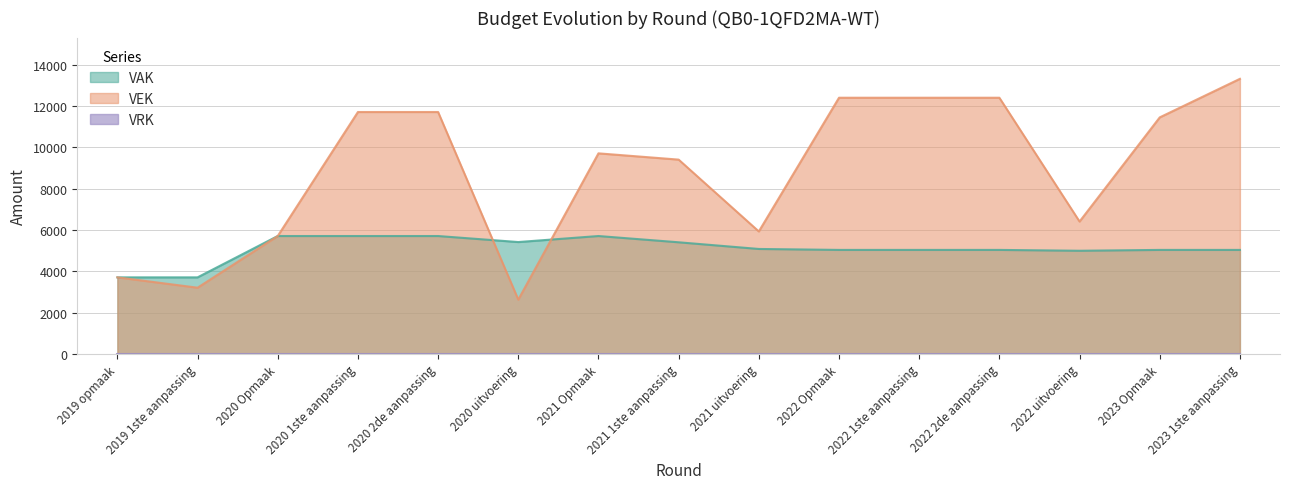

True or false: VAK has a value of 8295 at 2021 uitvoering.

False